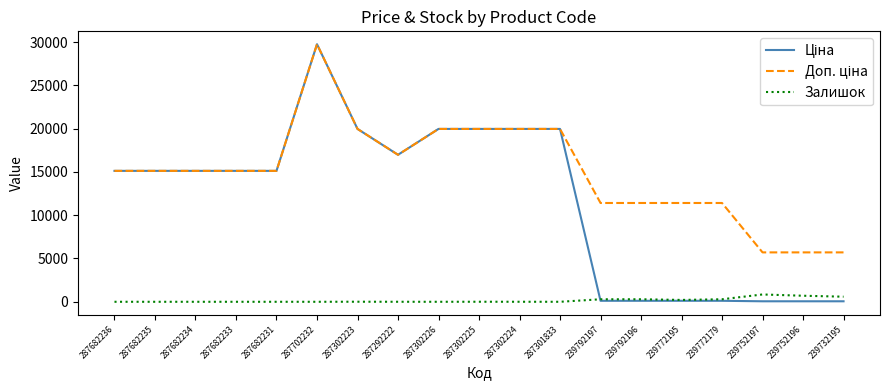

What is the total value across all series at 287302226?

39928.3